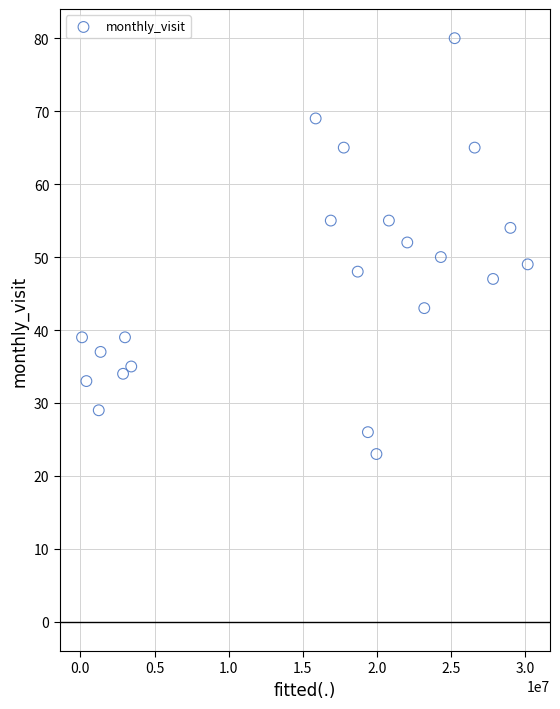

What is the range of X values (max minus min)?

30049303